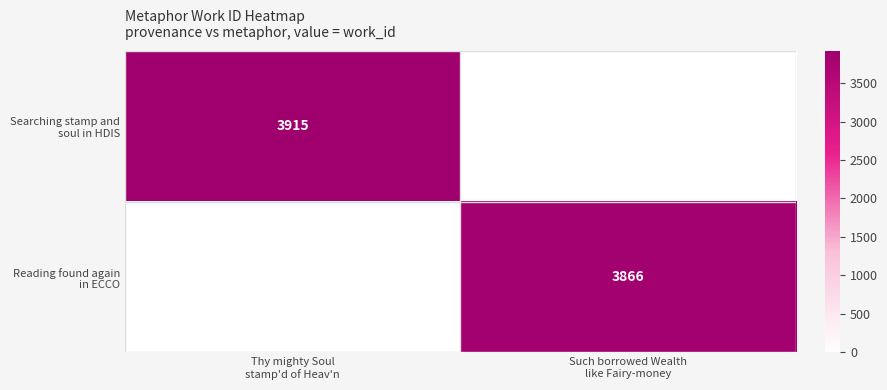

The value of Searching stamp and soul in HDIS at Such borrowed Wealth like Fairy-money is 1964. True or false?

False